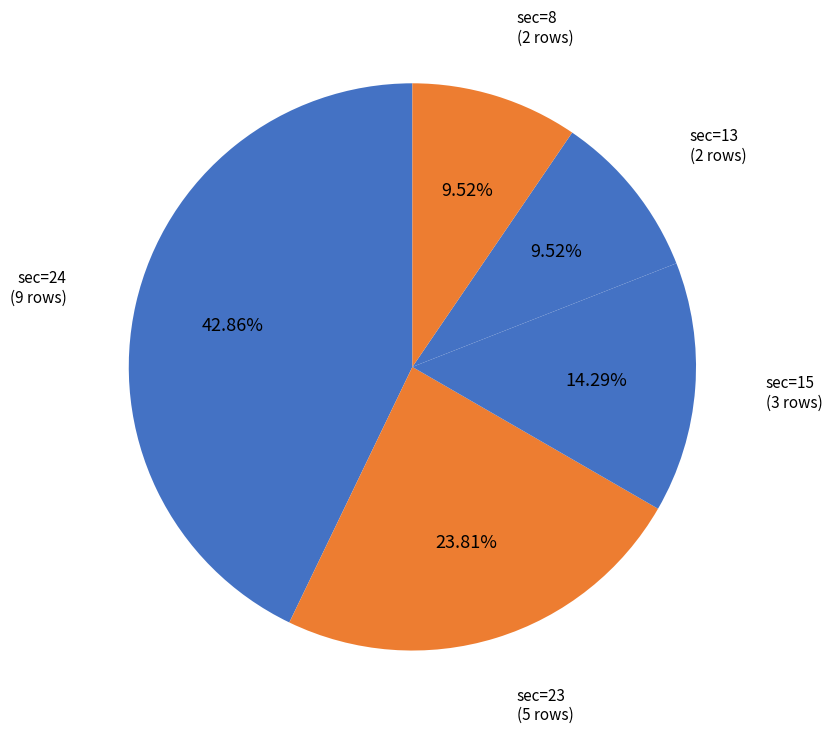

Count the number of slices in the pie.

5